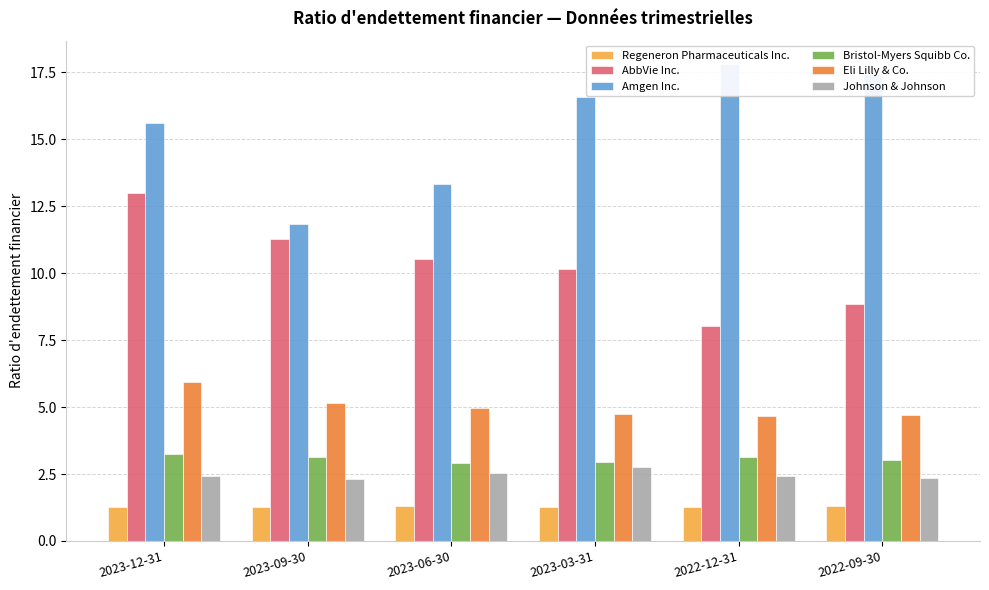

The value of Eli Lilly & Co. at 2023-06-30 is 1.8. True or false?

False